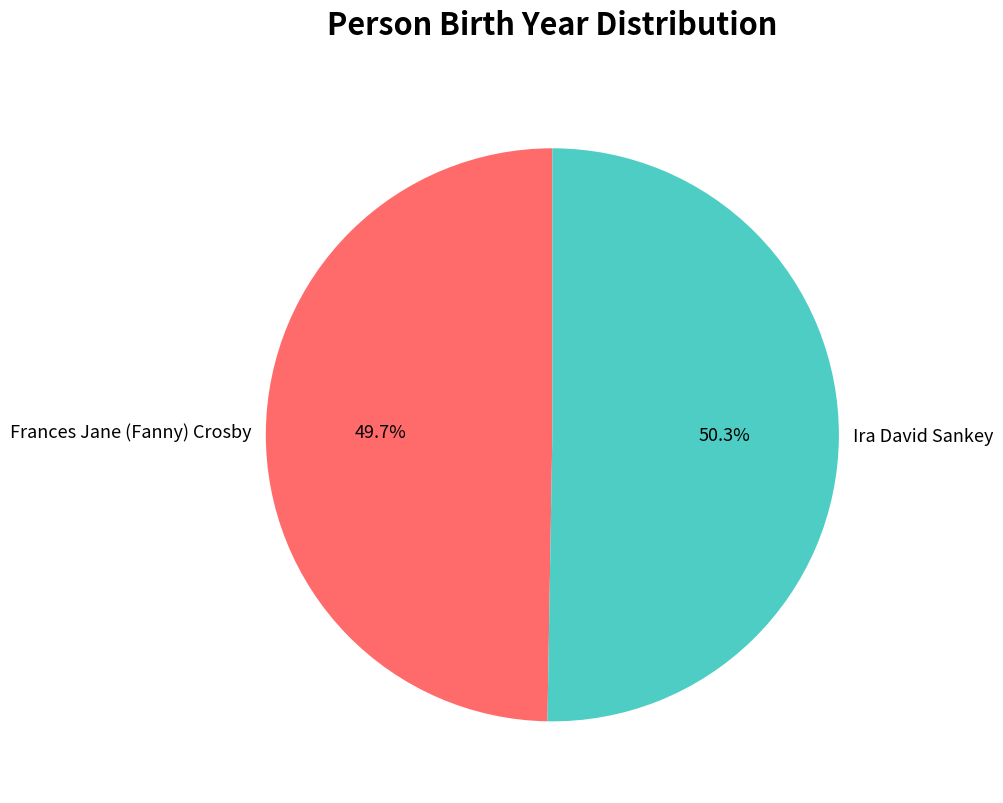

What portion of the pie excludes Ira David Sankey?

49.7%